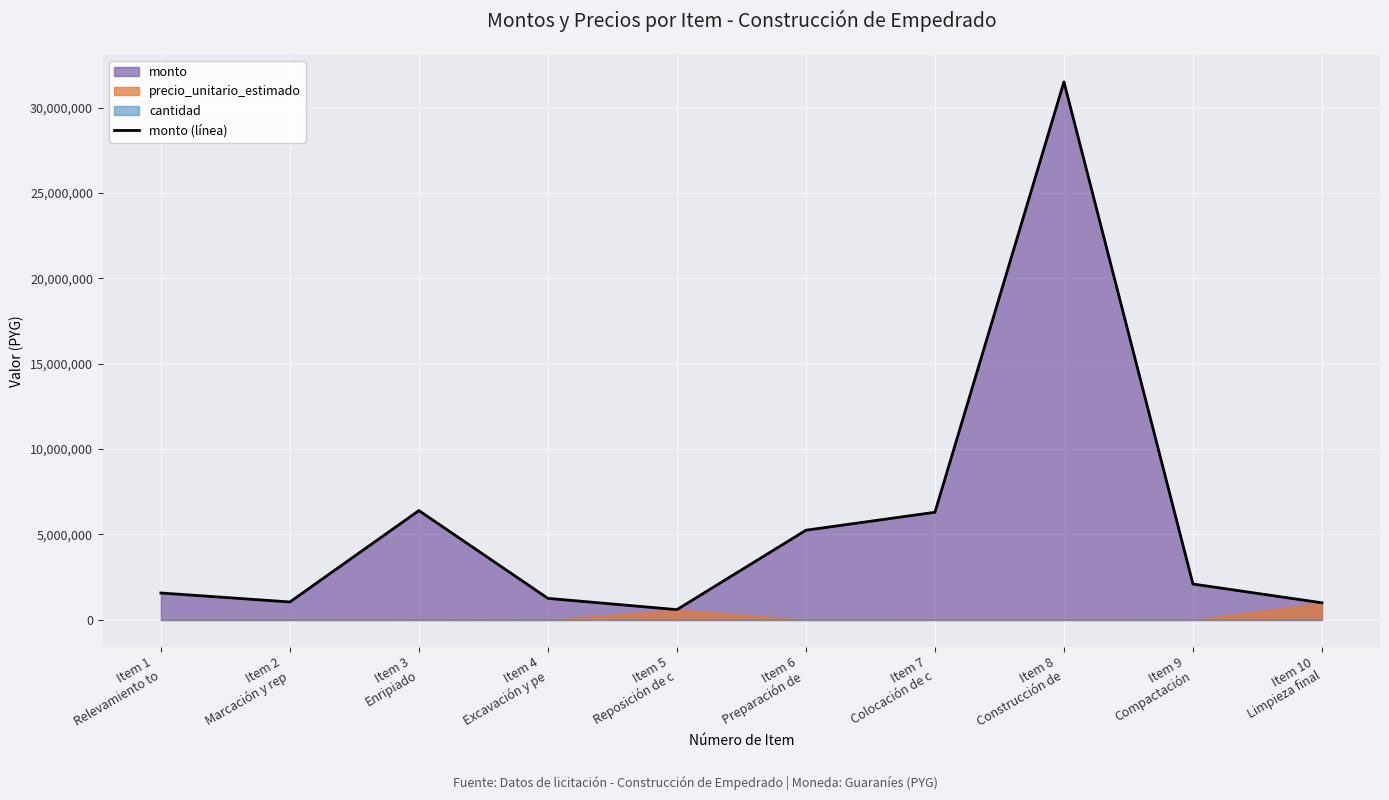

What is the maximum value shown in the chart?

31500000